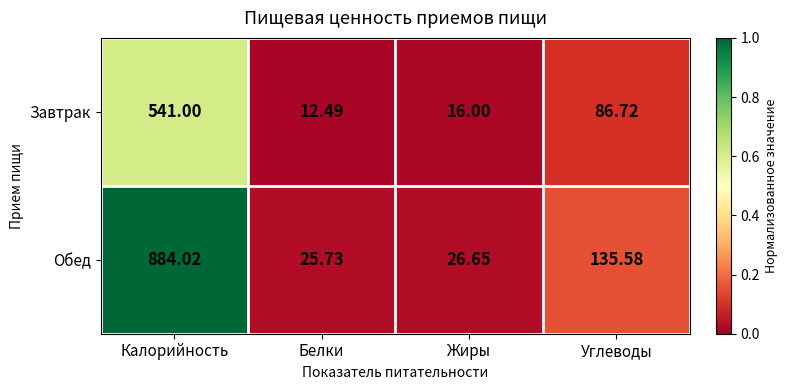

At Белки, list the series in order from largest to smallest.

Обед, Завтрак